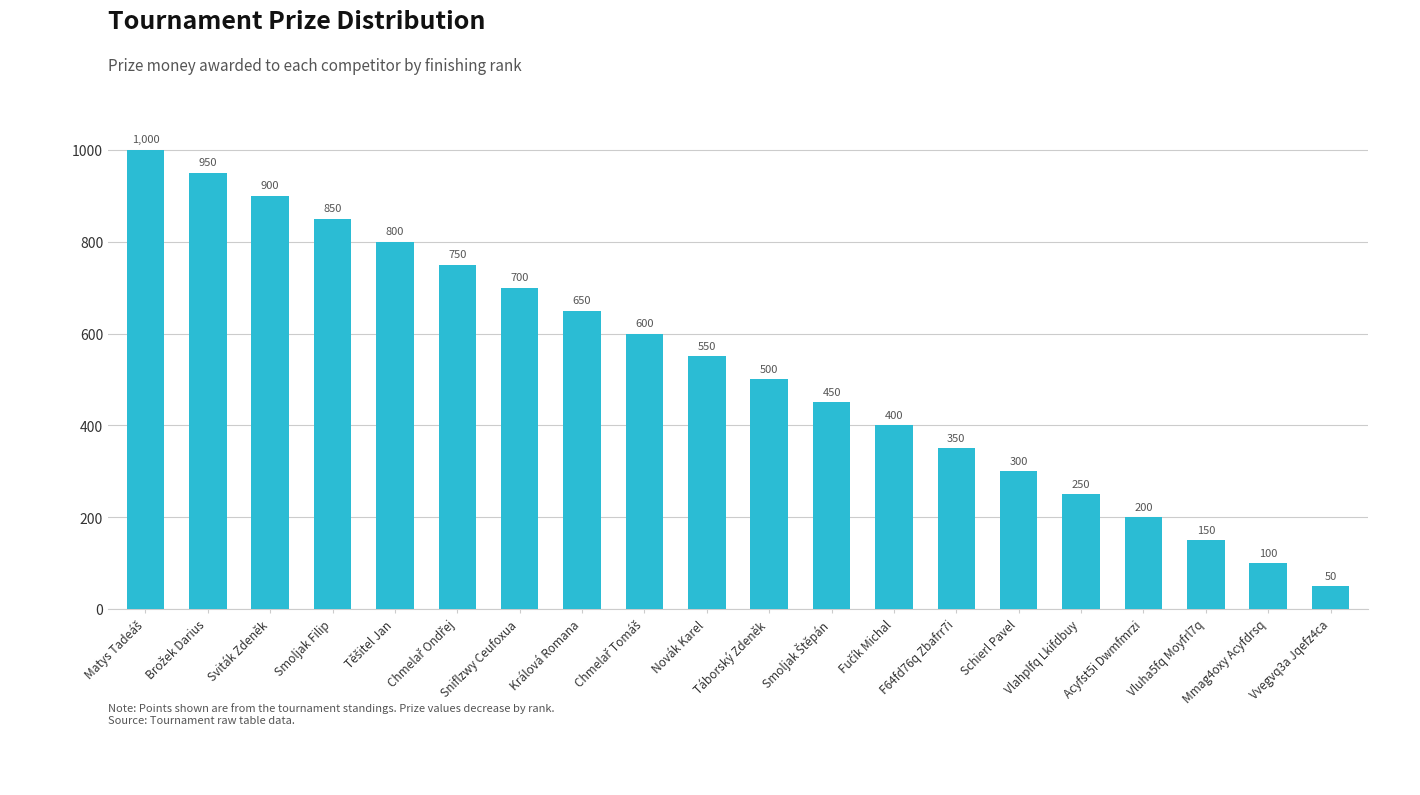

The chart shows a value of 200 at Acyfst5i Dwmfmrzi. True or false?

True